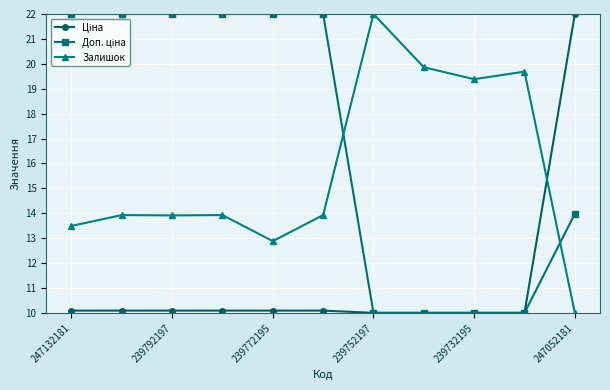

What is the greatest value displayed?

22.0